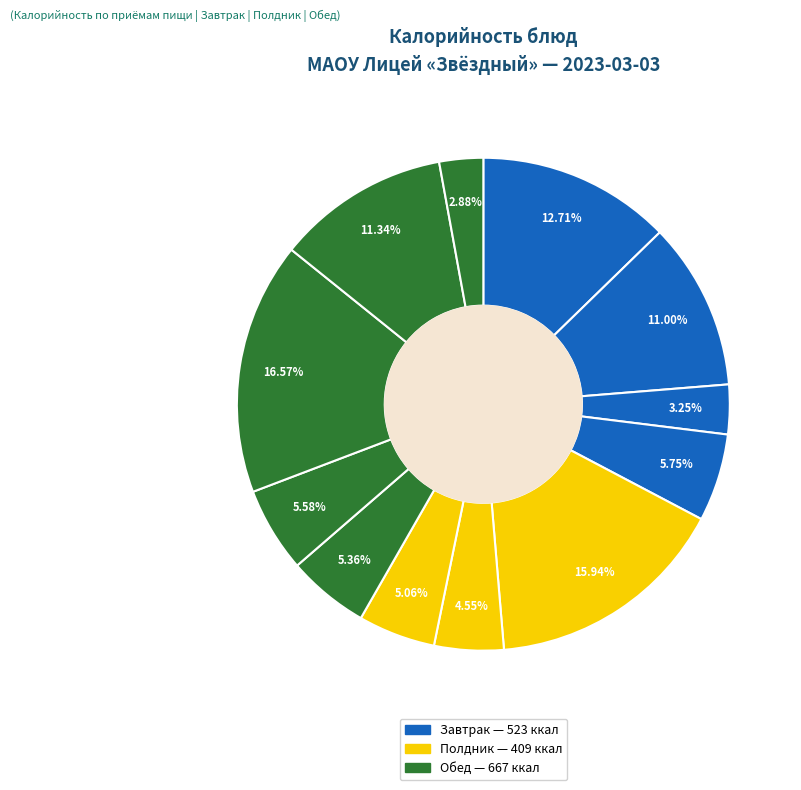

How many slices are in this pie chart?

12